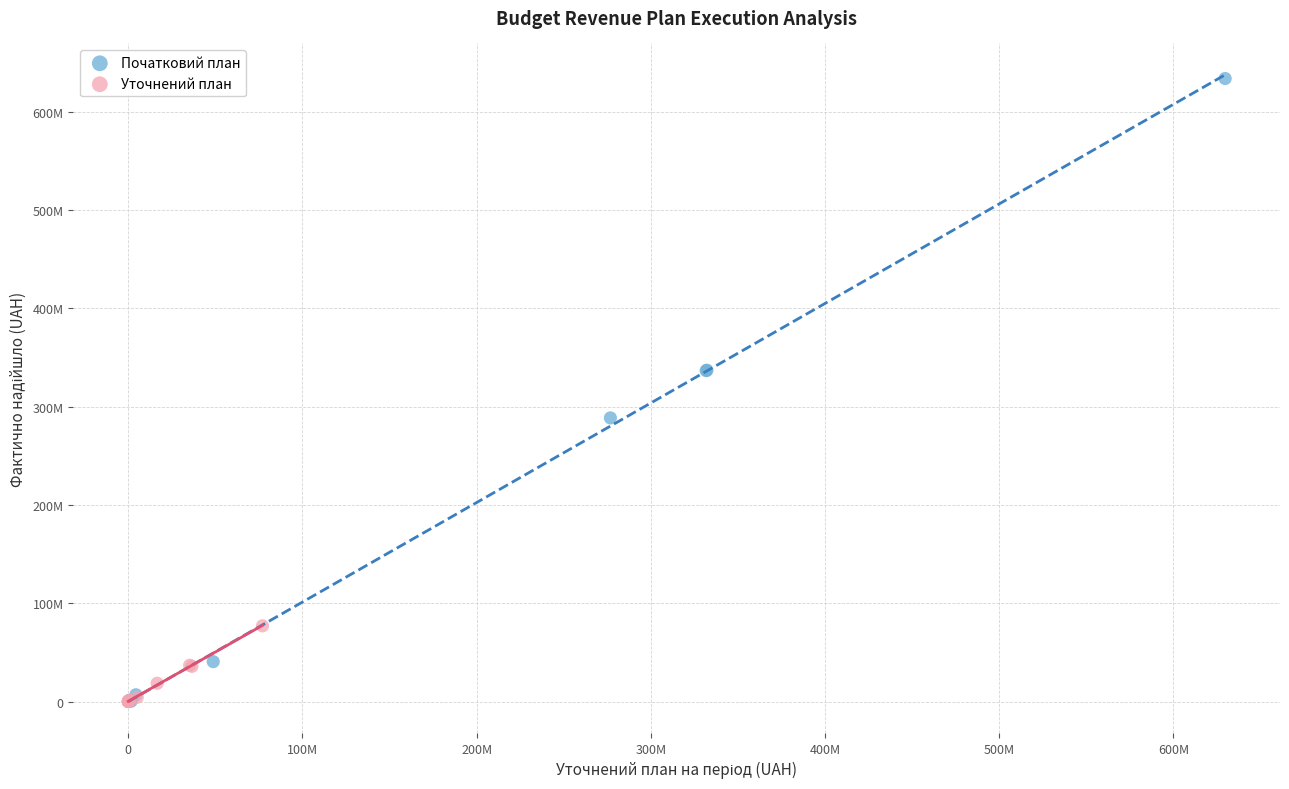

What are all the series names shown in the legend?

Початковий план, Уточнений план